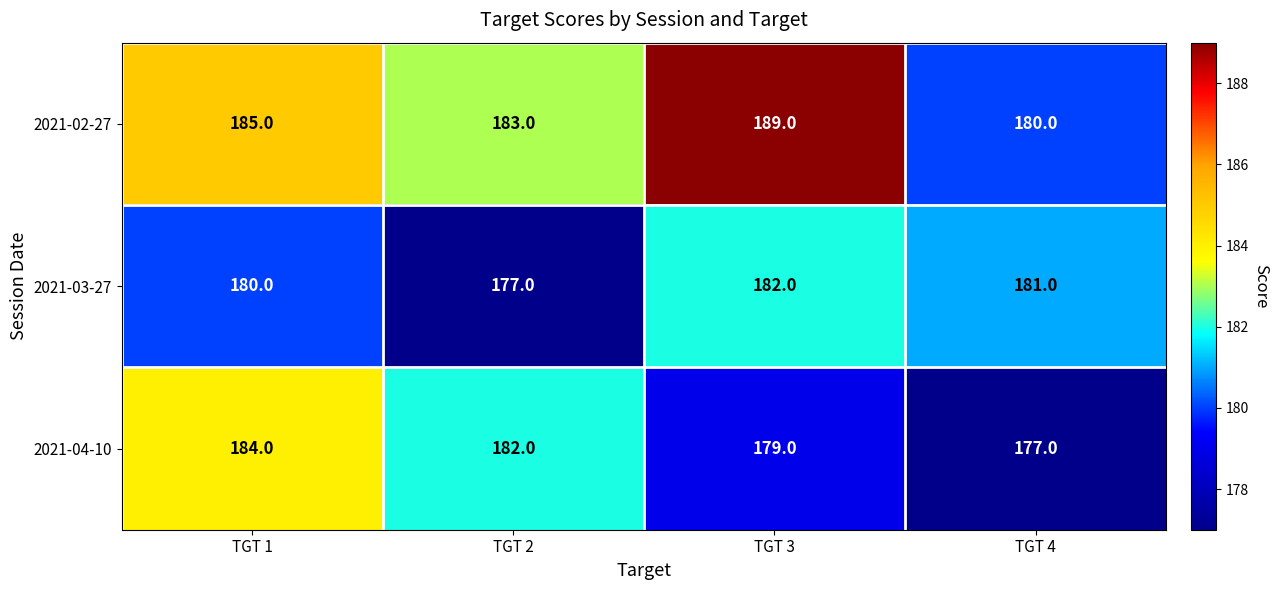

Which series has the largest total across all categories?

2021-02-27